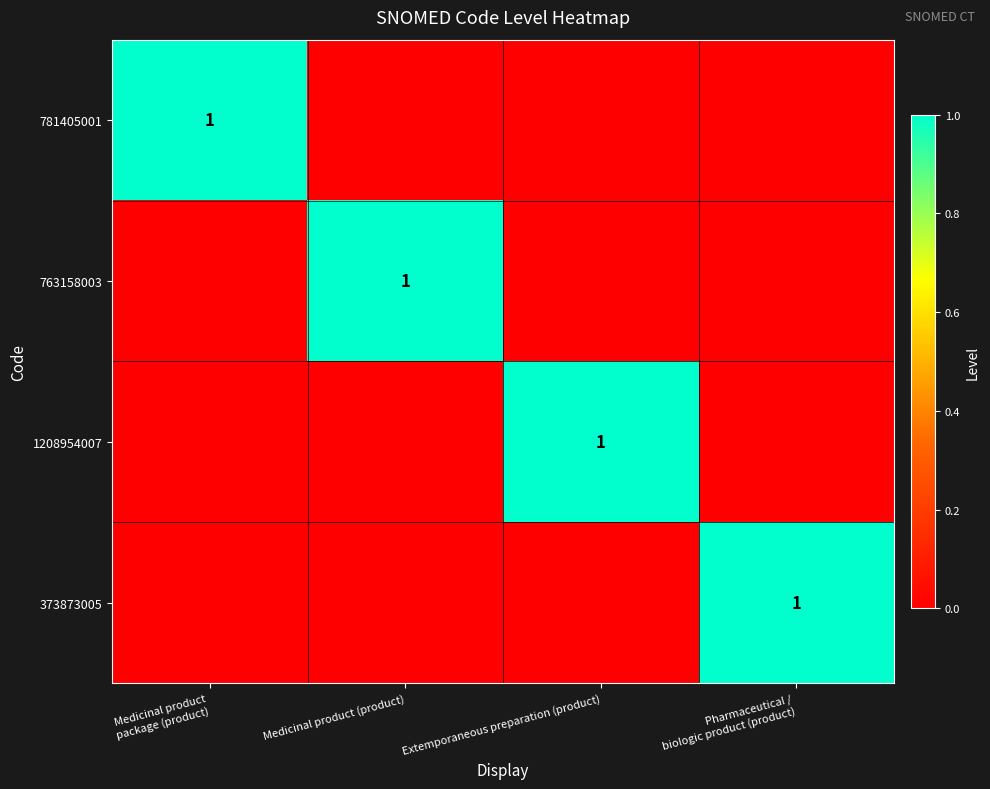

The value of 763158003 at Medicinal product (product) is 1. True or false?

True